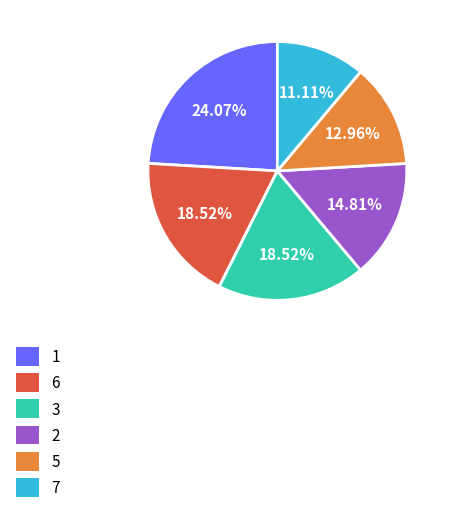

Approximately how many times larger is the value at 6 compared to 1?

0.8